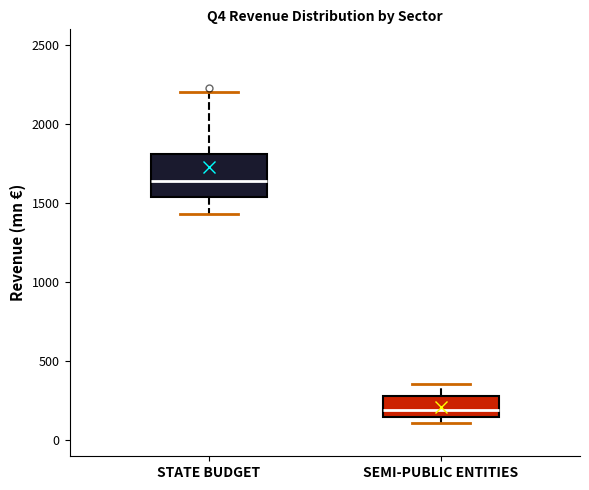

Reading left to right, read every box against the y-axis: the position of its median line, the range the box covers, and the ends of its whiskers. The values are not printed on the chart, so give them approximately, as read against the axis.

STATE BUDGET: median 1650, box 1550 to 1800, whiskers 1450 to 2200
SEMI-PUBLIC ENTITIES: median 200, box 150 to 300, whiskers 100 to 350